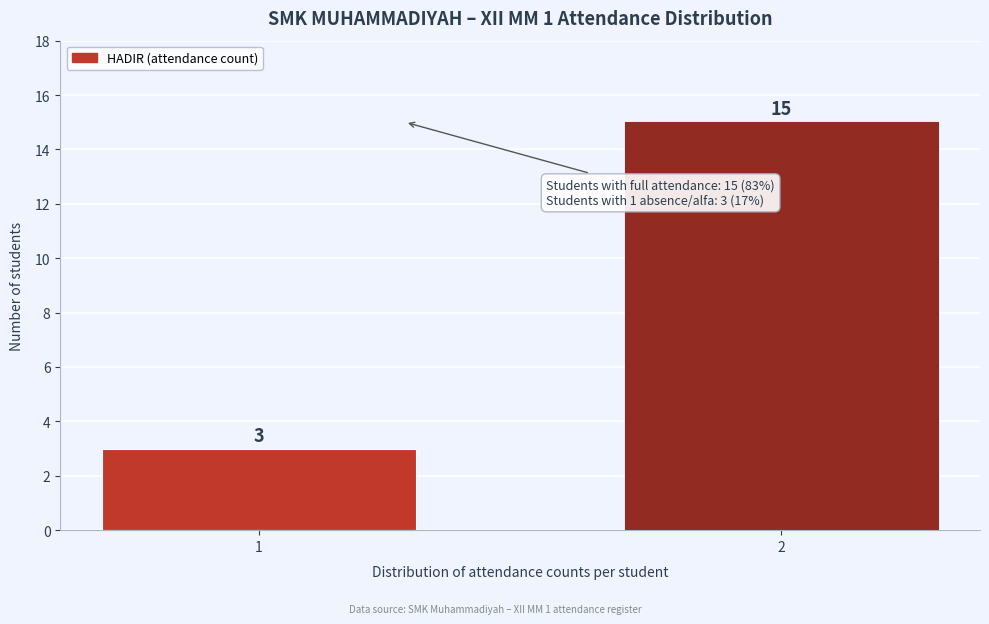

Reading left to right, transcribe all the data shown in this chart.

3	15